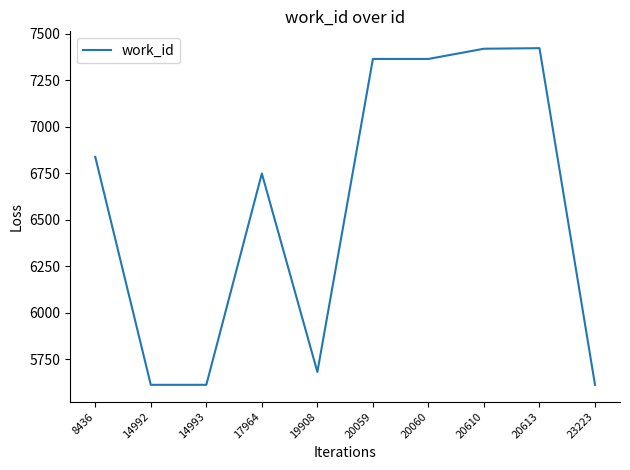

Where is the data nearest to the value 6517?

17964